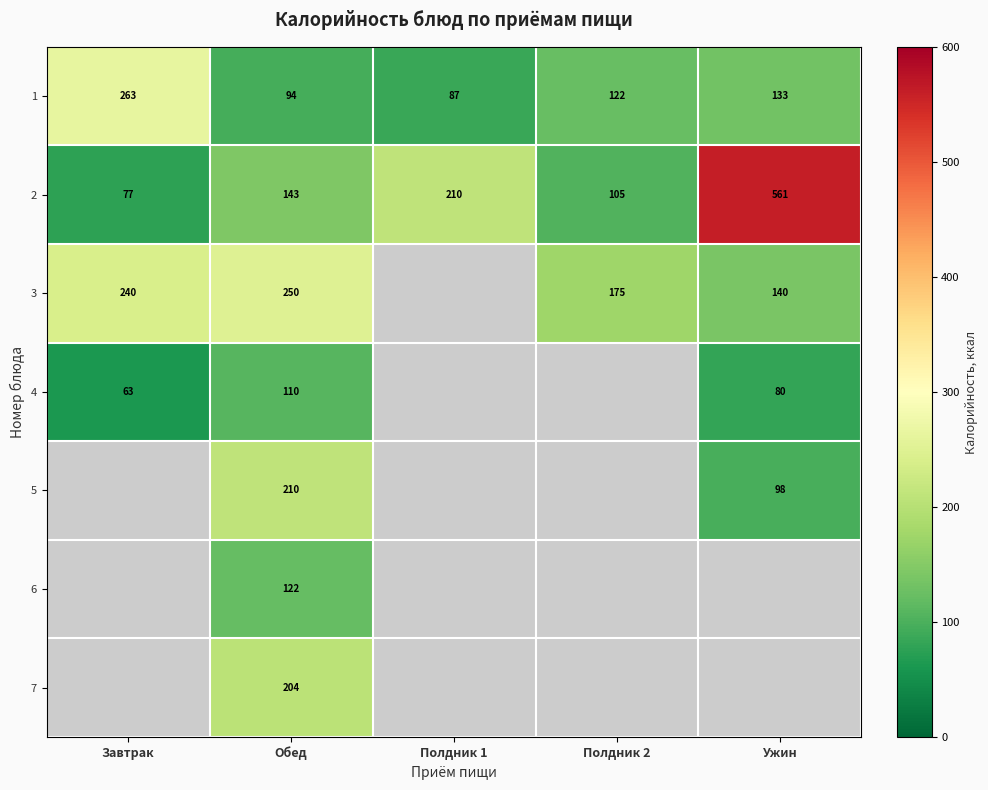

How many values in 6 are above zero?

1